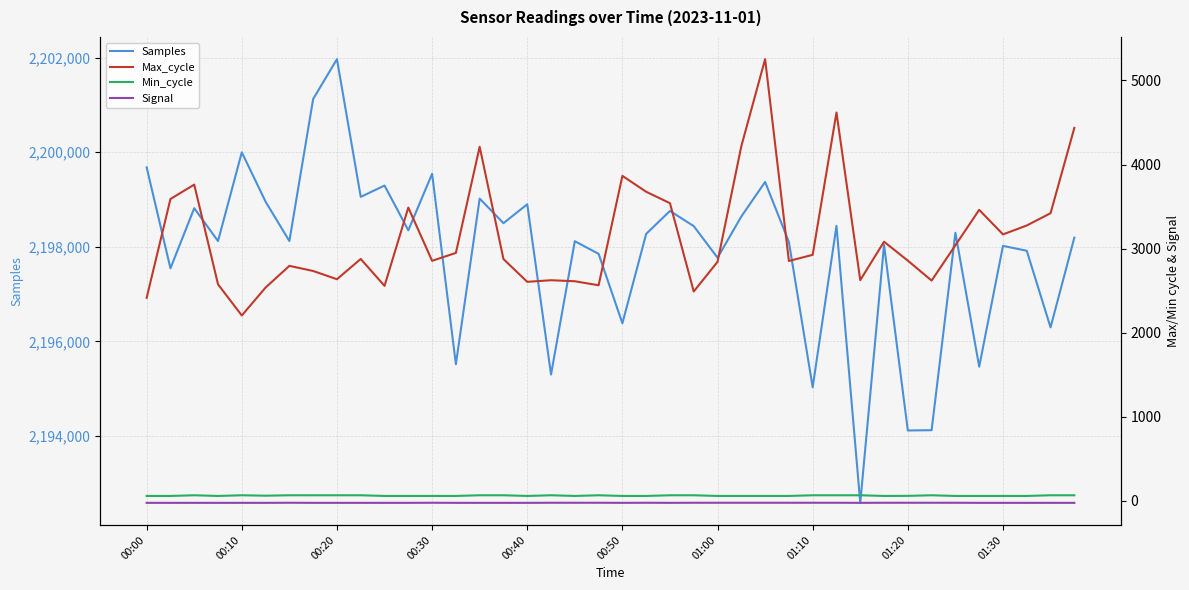

True or false: Samples has more than 2 interior local peaks.

True